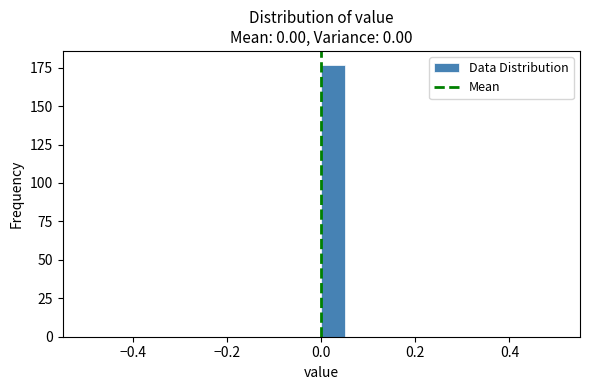

Read against the x-axis, roughly where is the centre of the tallest bar?

0.02